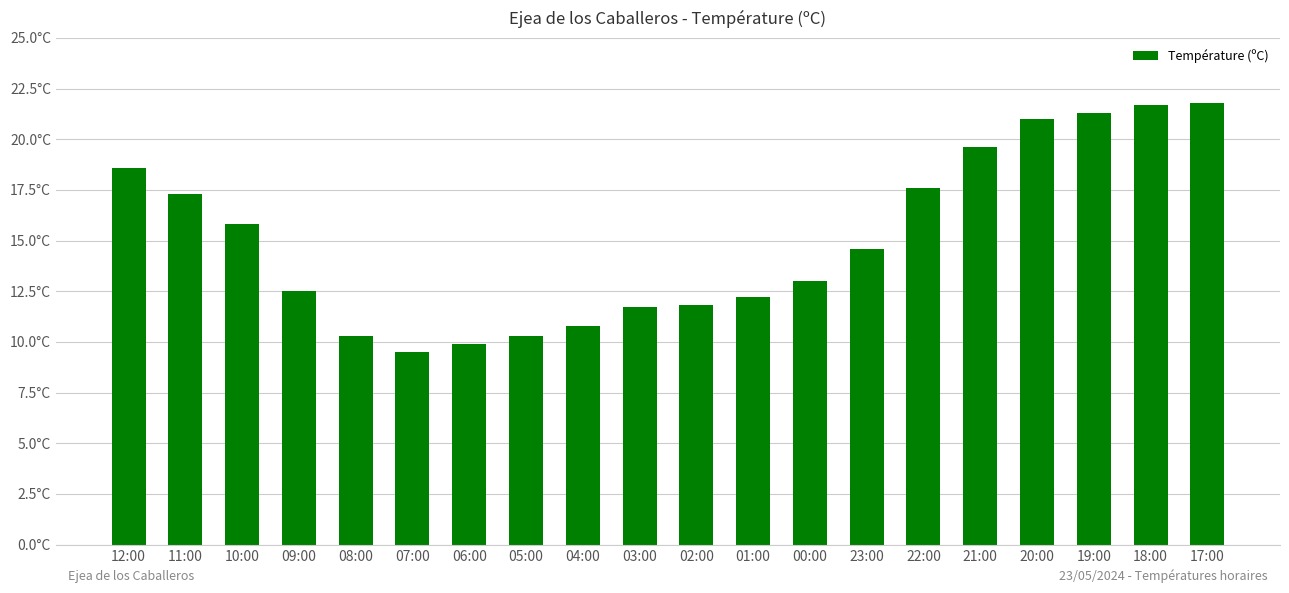

What is the smallest value displayed?

9.5